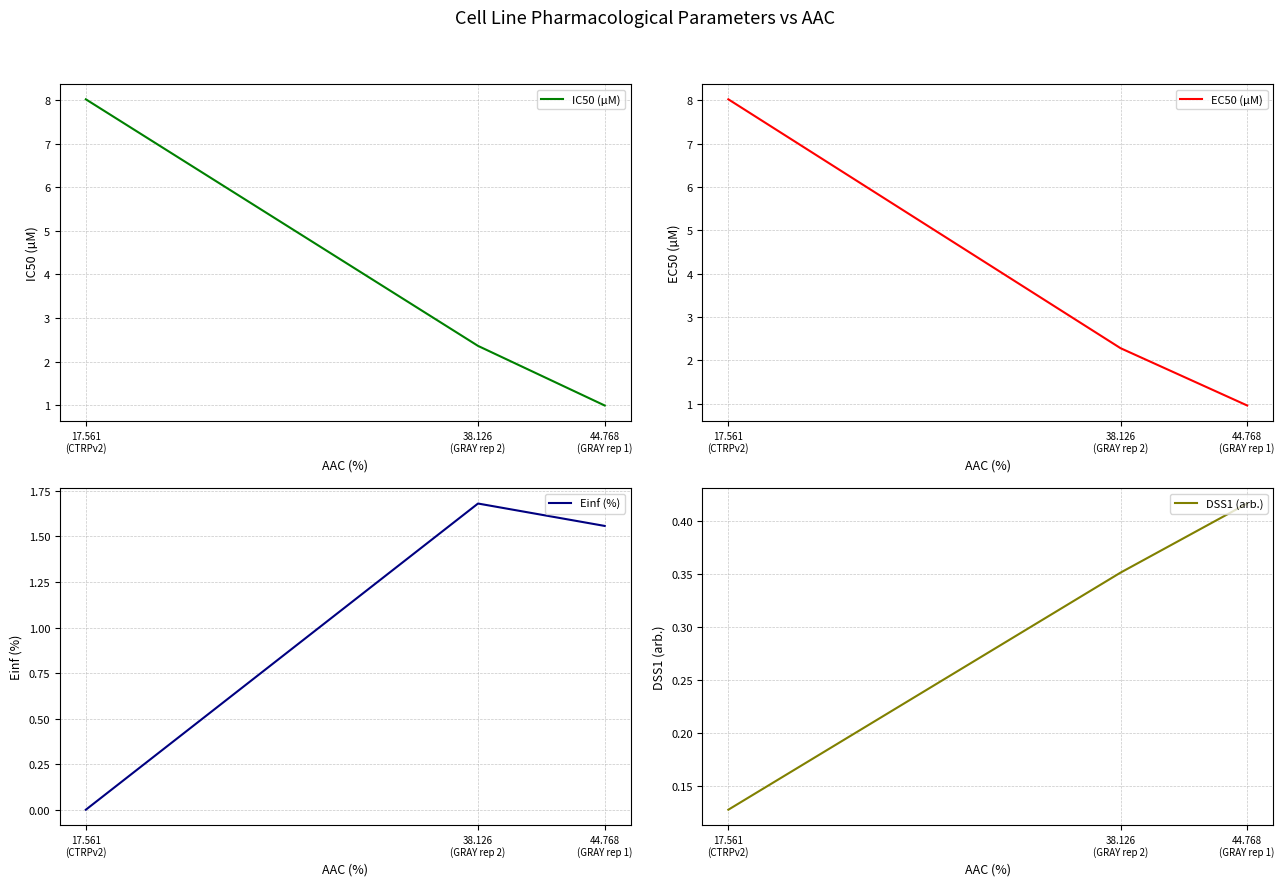

How many data points in IC50 (µM) are less than 2?

1